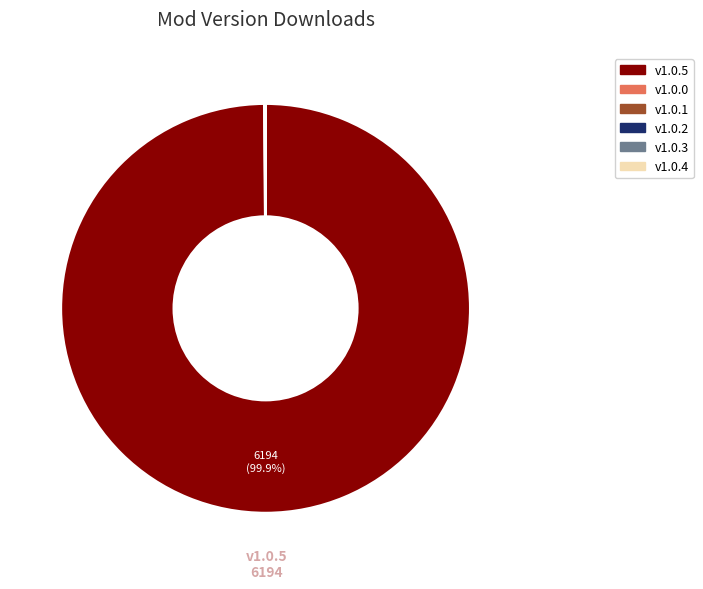

Which category has the biggest portion of the pie?

v1.0.5